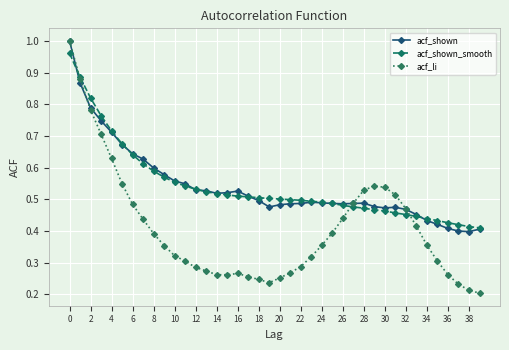

Count the acf_li values in the range 0 to 1.

40